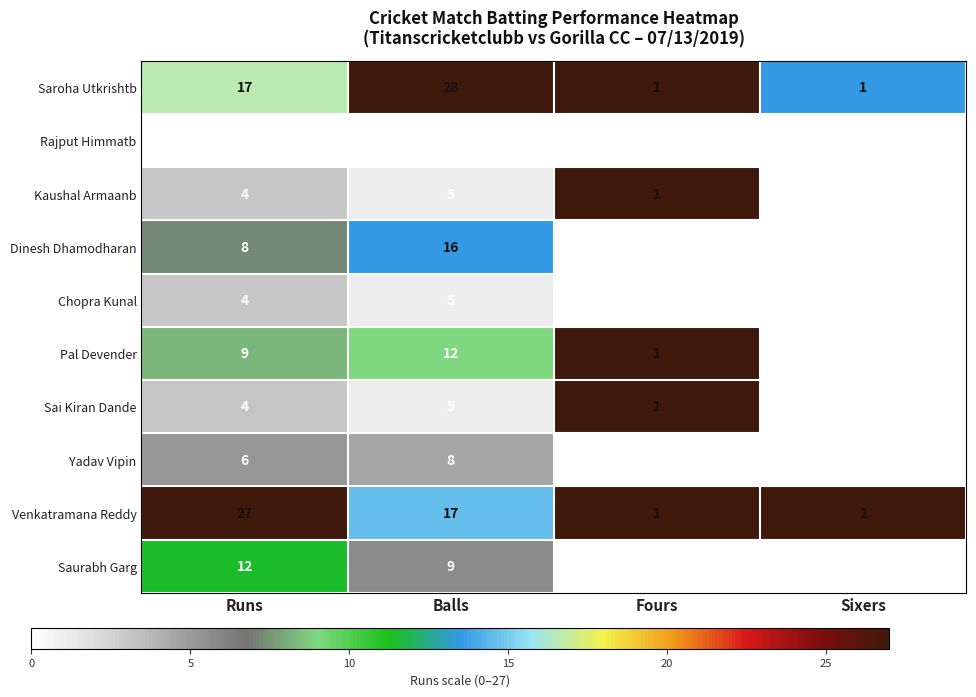

Which series has the widest spread of values?

Saroha Utkrishtb